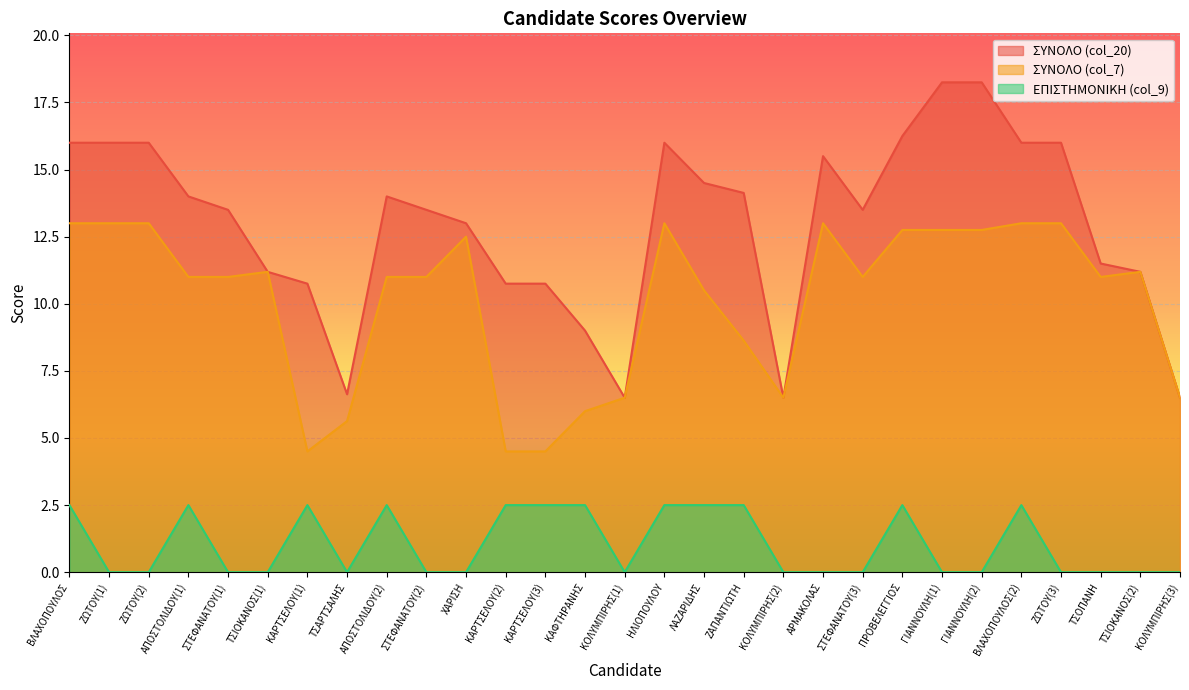

At which category does ΣΥΝΟΛΟ (col_7) reach its first local valley?

ΚΑΡΤΣΕΛΟΥ(1)